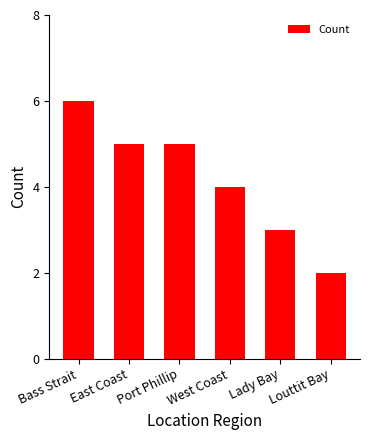

What is the change in value from Bass Strait to Port Phillip?

-1